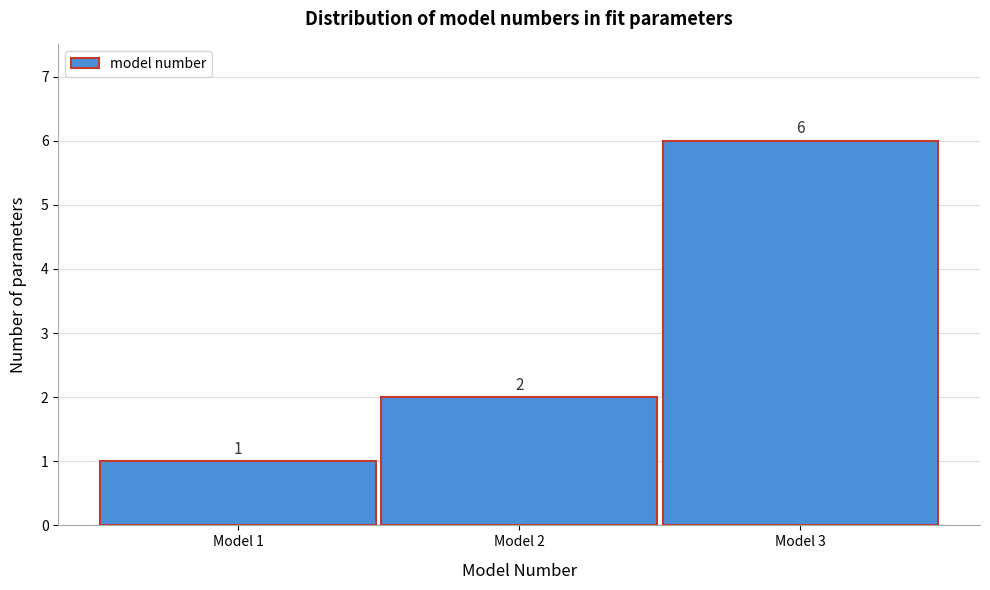

How tall is the bar that spans 0.5 to 1.5 on the x-axis?

1